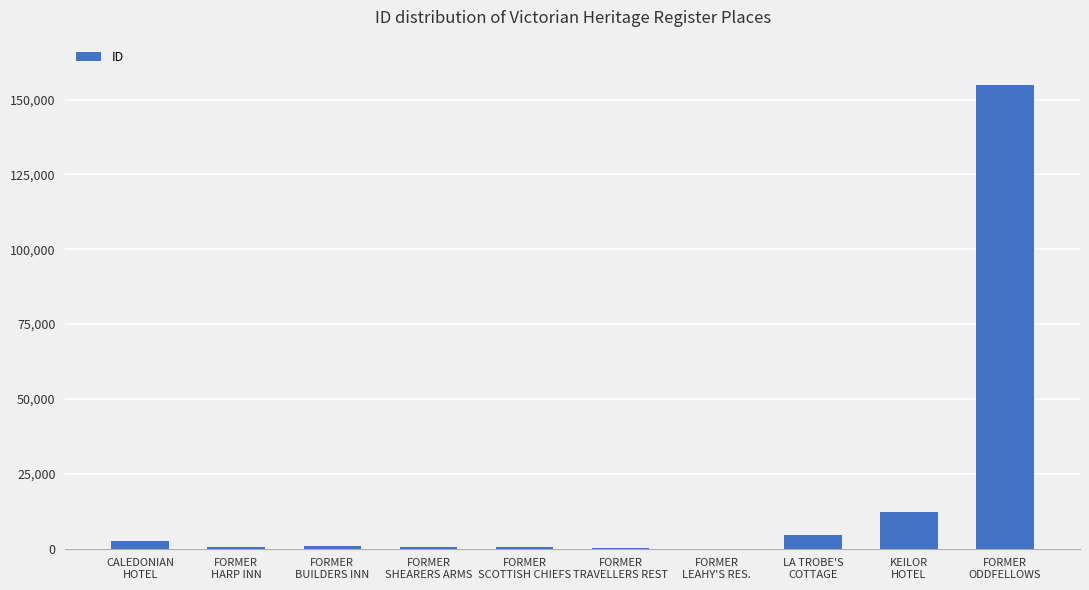

What is the greatest value displayed?

154899